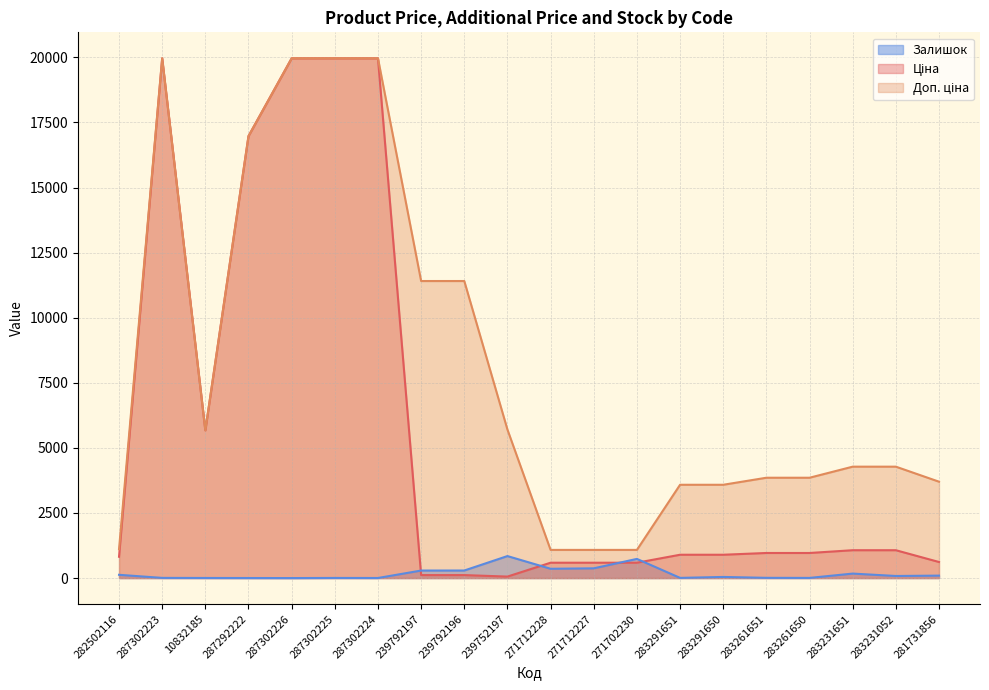

What is the label of the 6th point from the right?

283291650